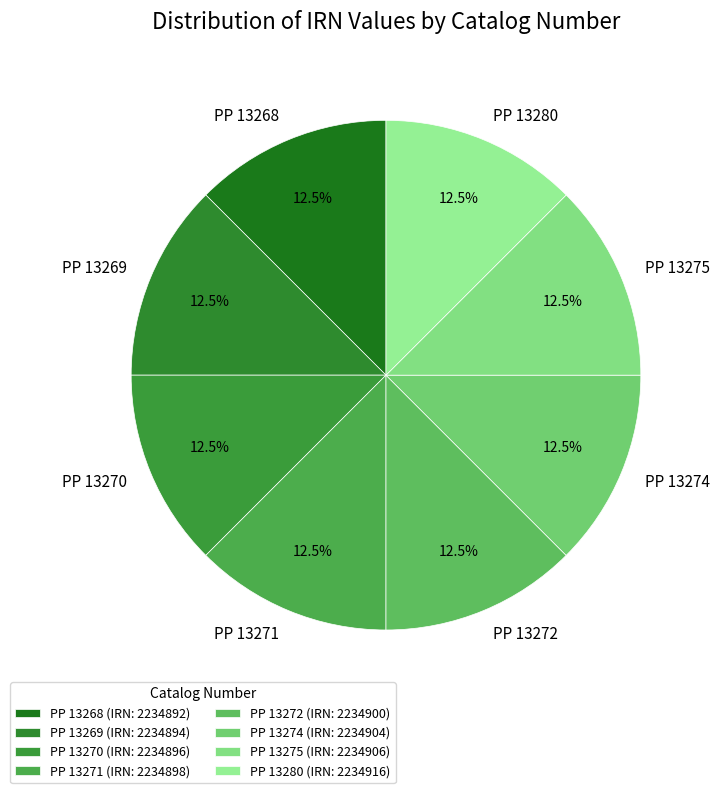

Does PP 13268 account for over 50% of the chart?

No